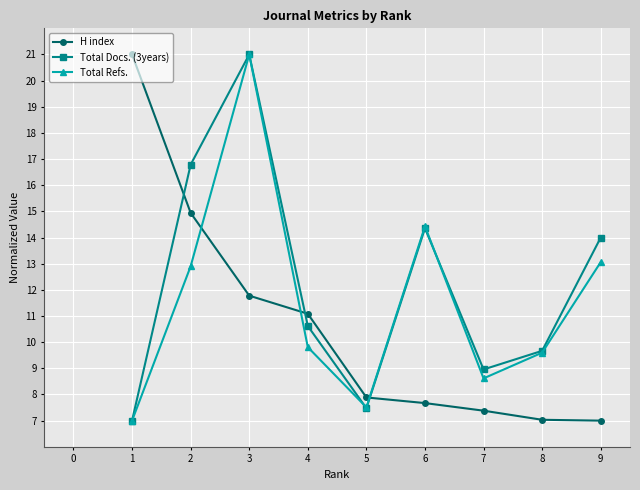

Rank the series by their average value, from highest to lowest.

Total Docs. (3years), Total Refs., H index